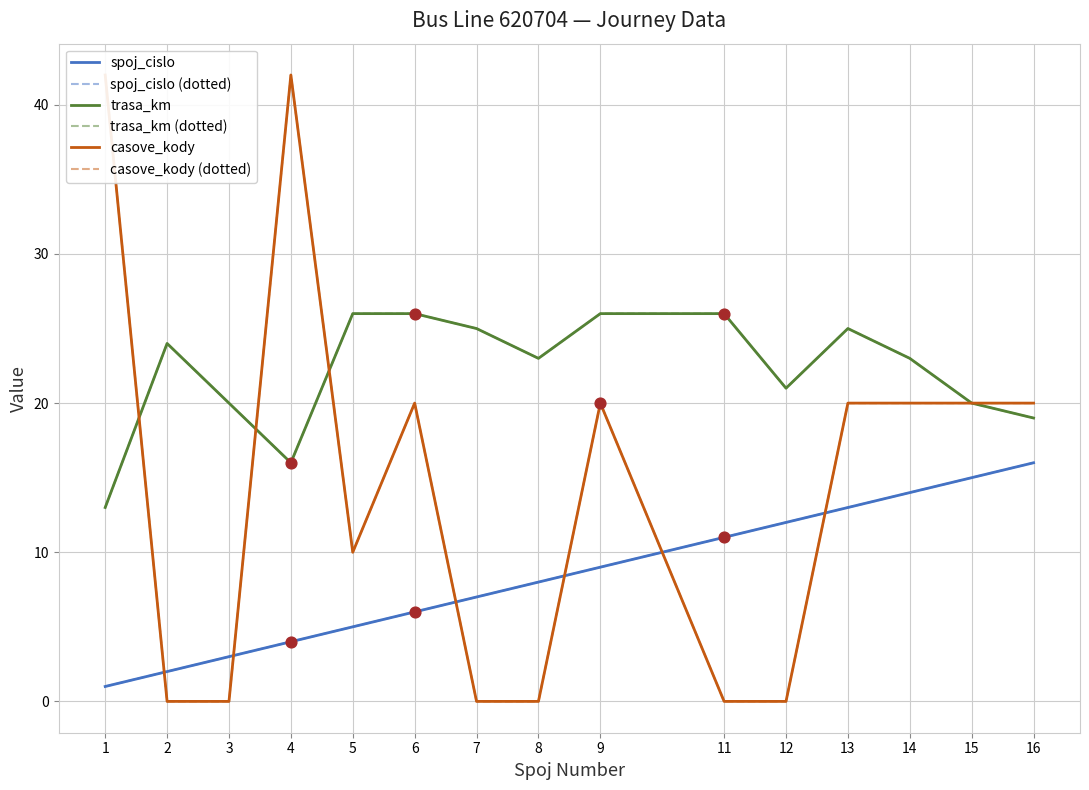

What are all the series names shown in the legend?

spoj_cislo, spoj_cislo (dotted), trasa_km, trasa_km (dotted), casove_kody, casove_kody (dotted)